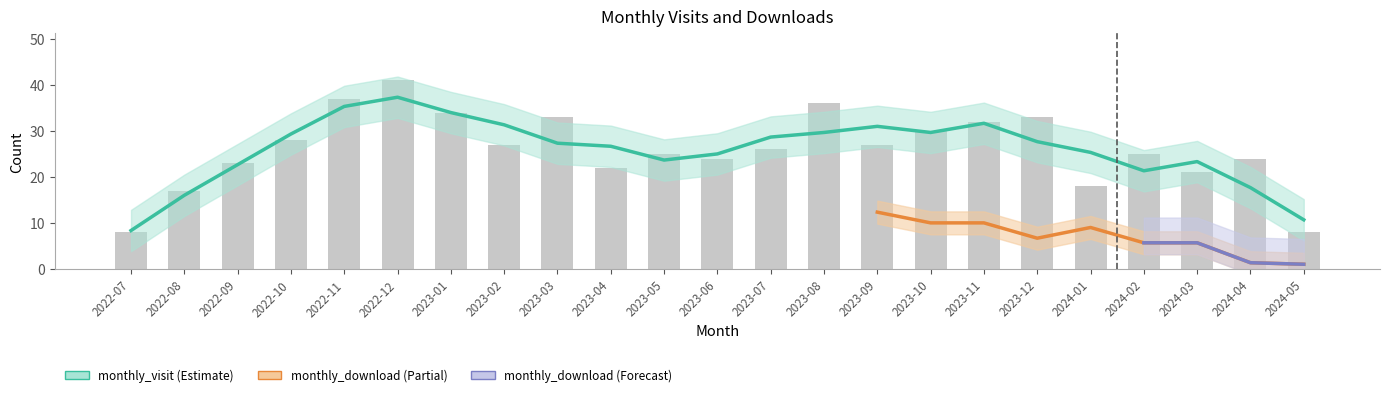

What is the change in value from 2023-01 to 2023-08?

+2